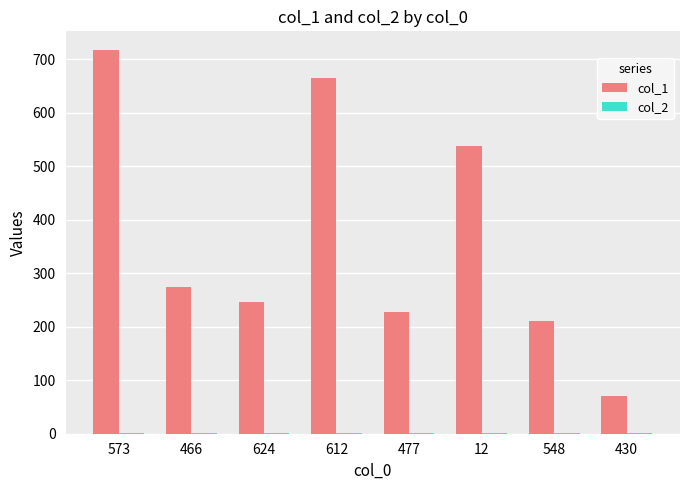

The value of col_1 at 477 is 228. True or false?

True